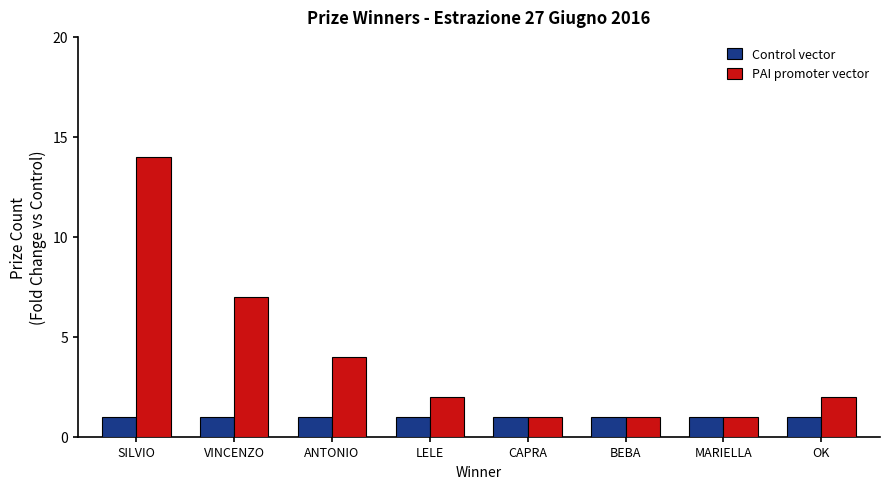

What is the maximum value shown in the chart?

14